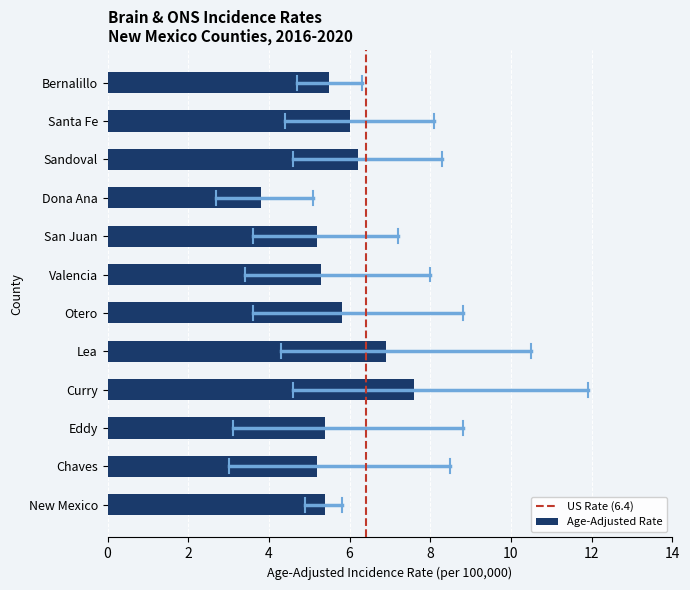

What is the maximum value shown in the chart?

7.6